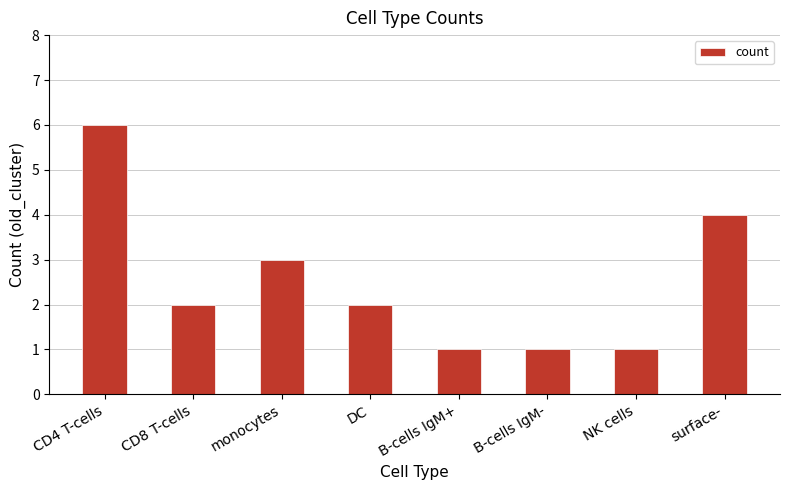

What is the ratio of the value at CD4 T-cells to the value at NK cells?

6.0